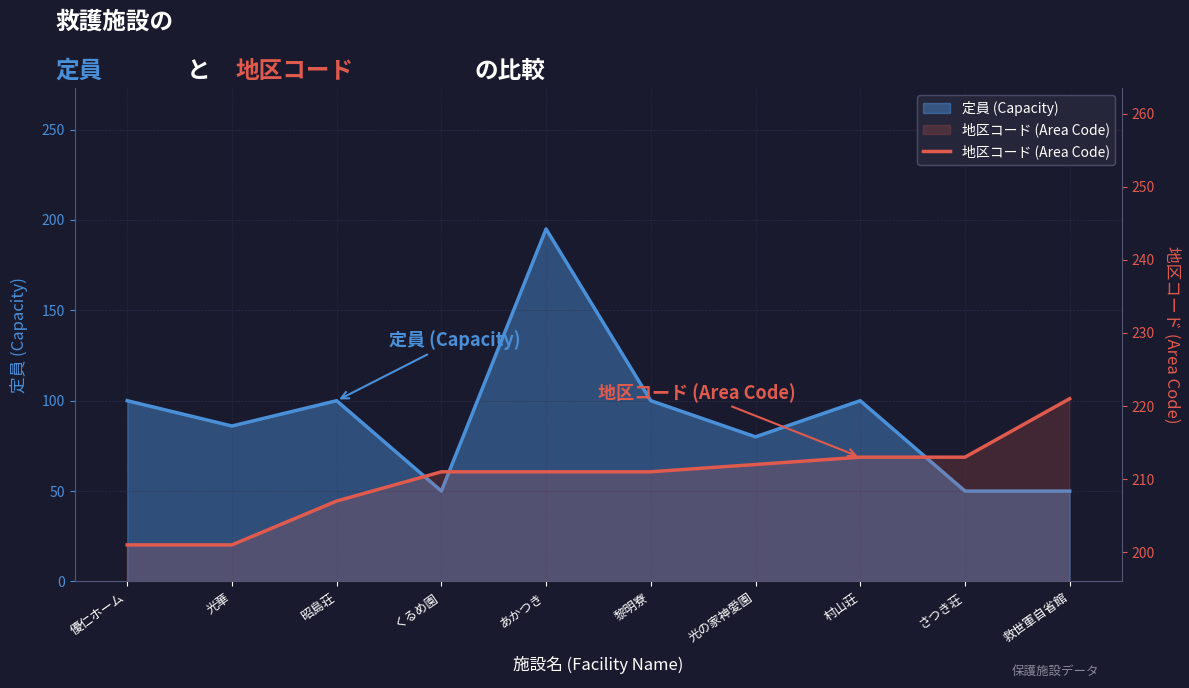

What is the average value?

210